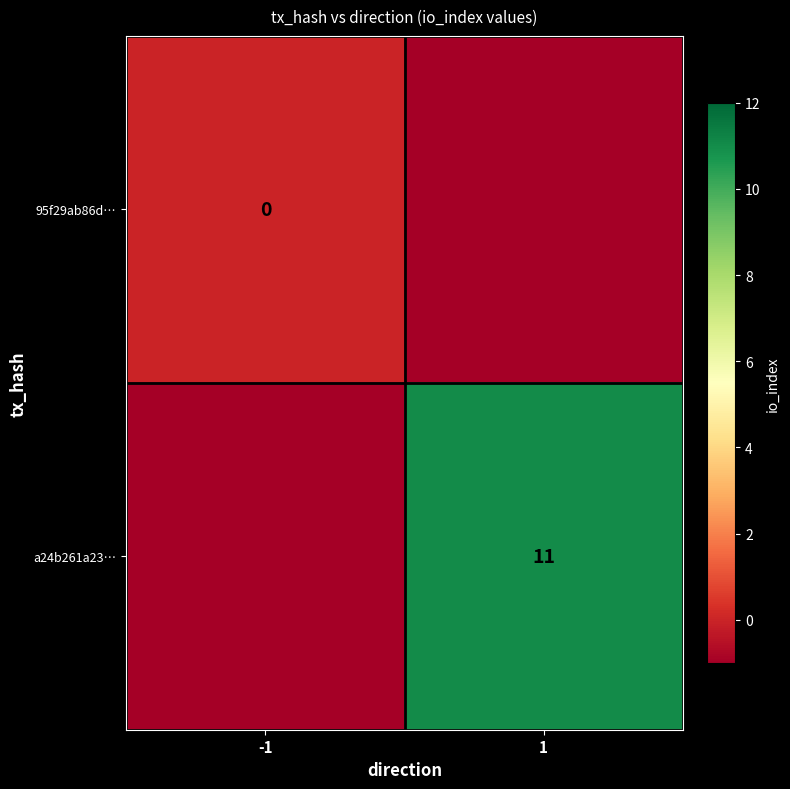

Which category has the highest value across all series?

1